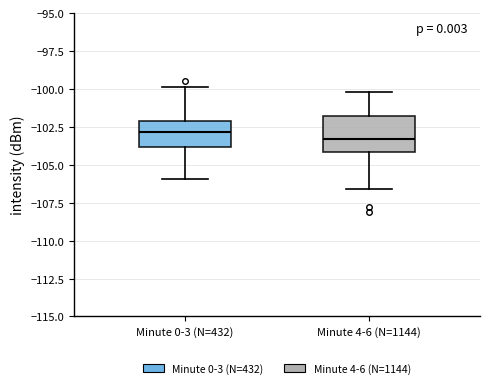

Which box's median line is the lowest?

Minute 4-6 (N=1144)